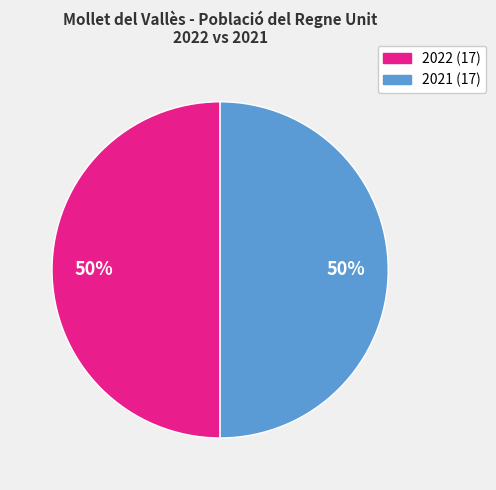

To the nearest percent, what is the average slice percentage?

50%